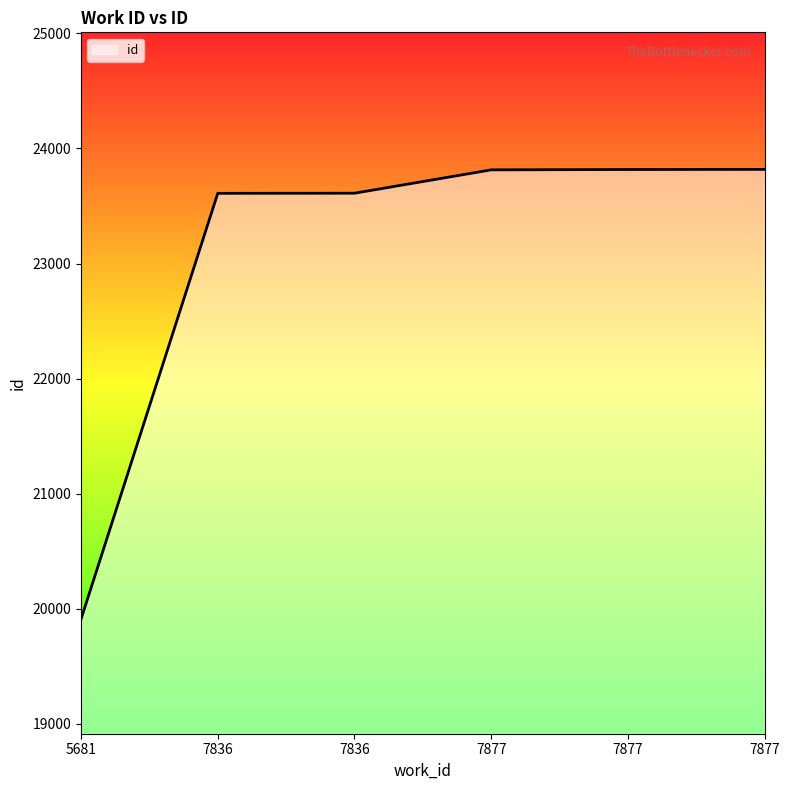

Approximately how many times larger is the value at 7877 compared to 7836?

1.0